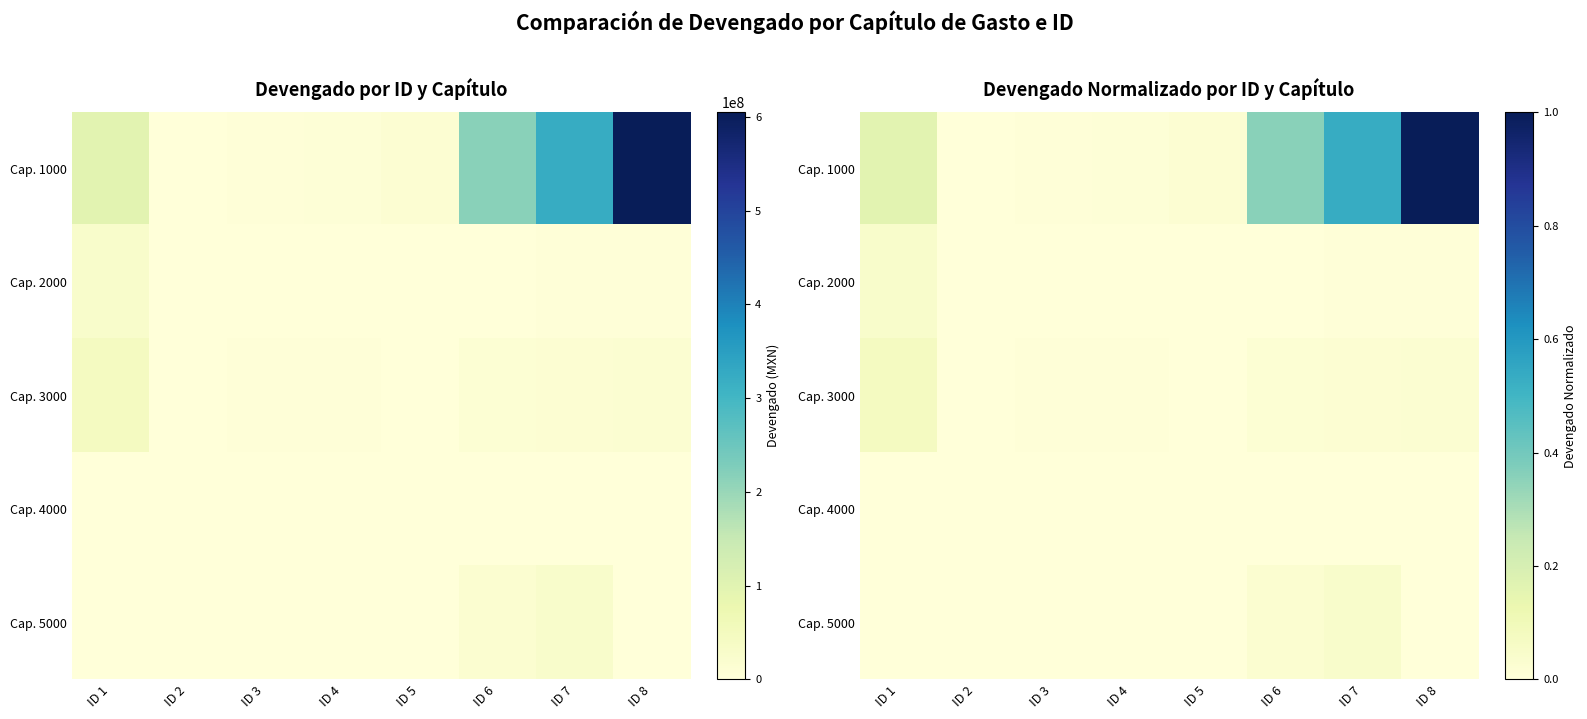

How many distinct data groups are displayed?

5